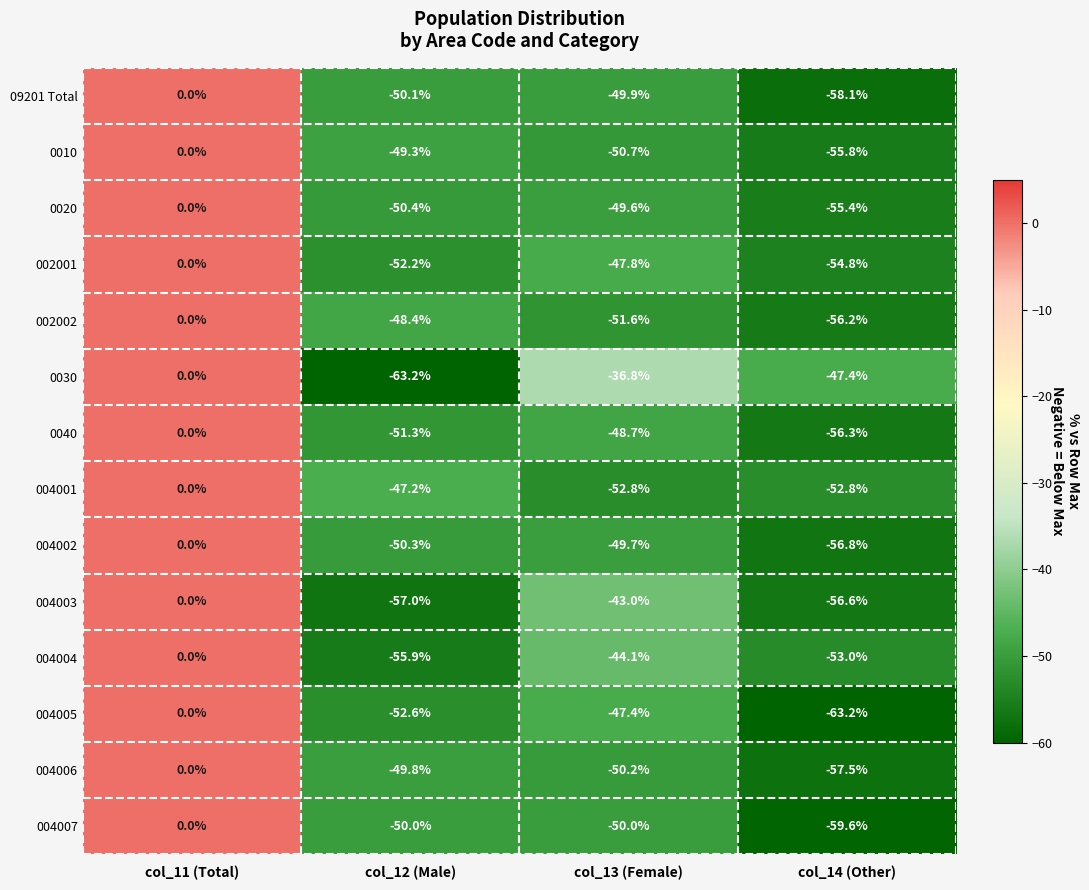

What is the minimum value for 09201 Total?

-58.1